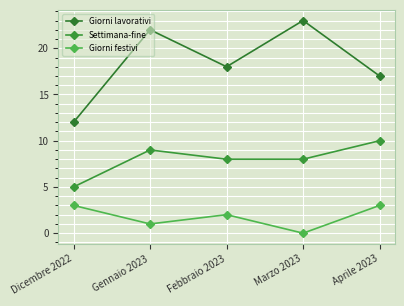

Reading left to right, extract all data points from this chart.

Giorni lavorativi: Dicembre 2022=12	Gennaio 2023=22	Febbraio 2023=18	Marzo 2023=23	Aprile 2023=17
Settimana-fine: Dicembre 2022=5	Gennaio 2023=9	Febbraio 2023=8	Marzo 2023=8	Aprile 2023=10
Giorni festivi: Dicembre 2022=3	Gennaio 2023=1	Febbraio 2023=2	Marzo 2023=0	Aprile 2023=3